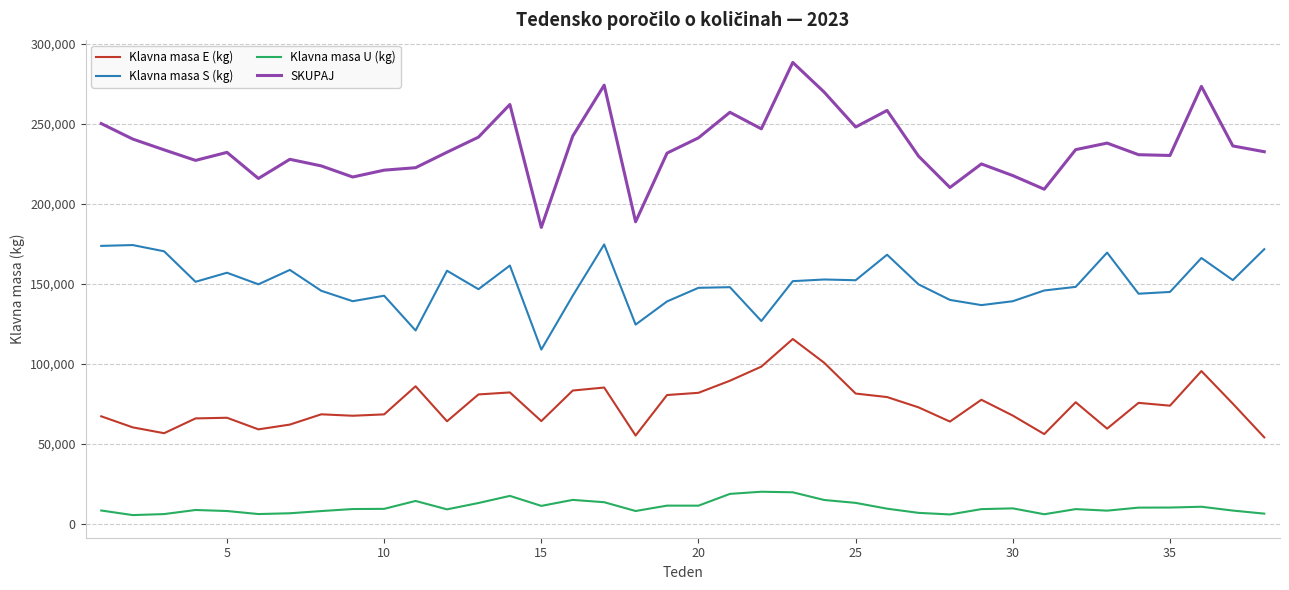

Which series has the largest total across all categories?

SKUPAJ